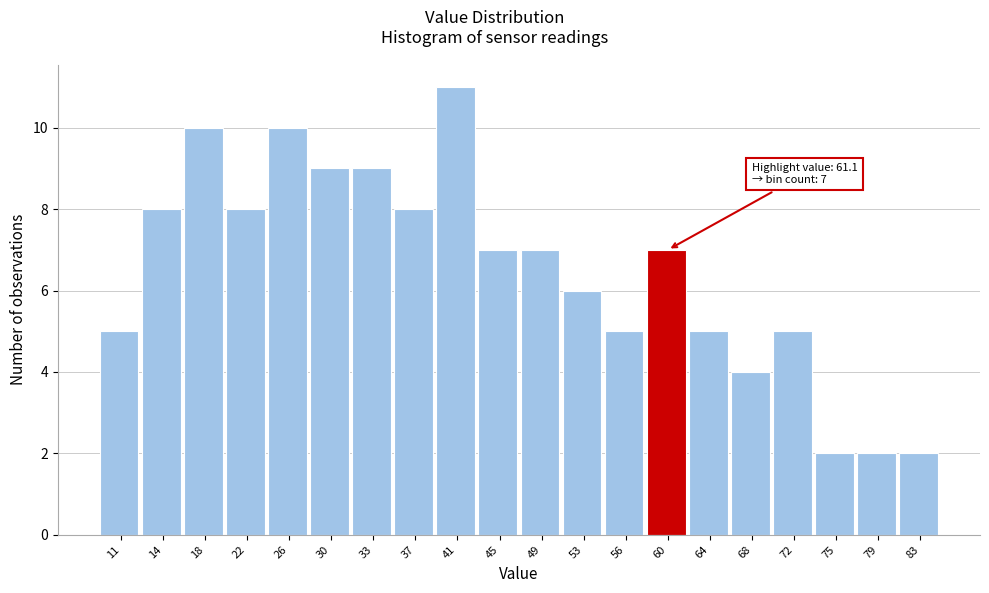

Reading left to right, transcribe all the data shown in this chart.

11=5	14=8	18=10	22=8	26=10	30=9	33=9	37=8	41=11	45=7	49=7	53=6	56=5	60=7	64=5	68=4	72=5	75=2	79=2	83=2